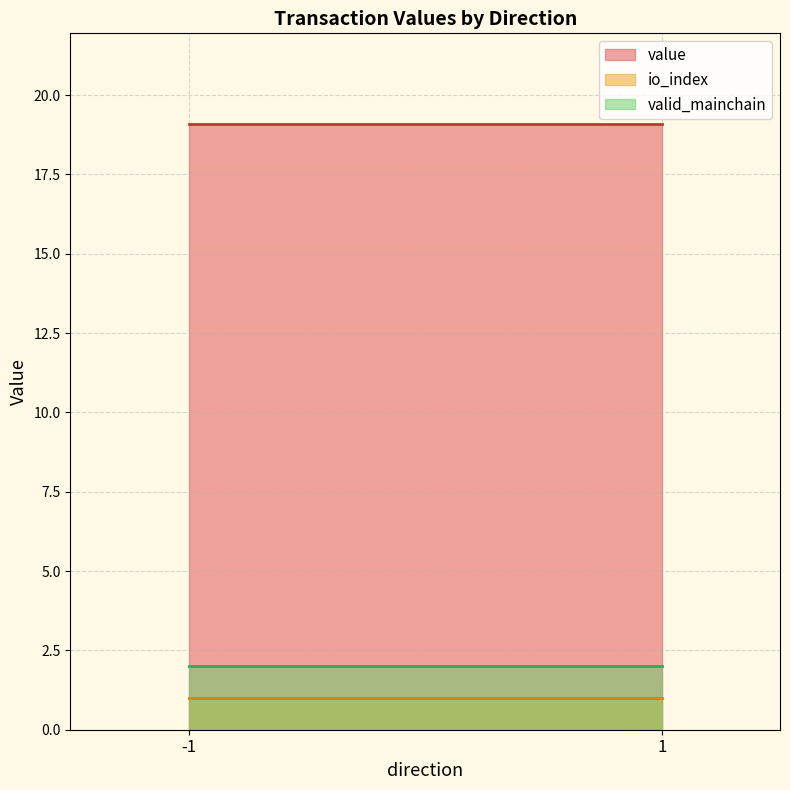

The io_index series shows 1.0 at -1. True or false?

True